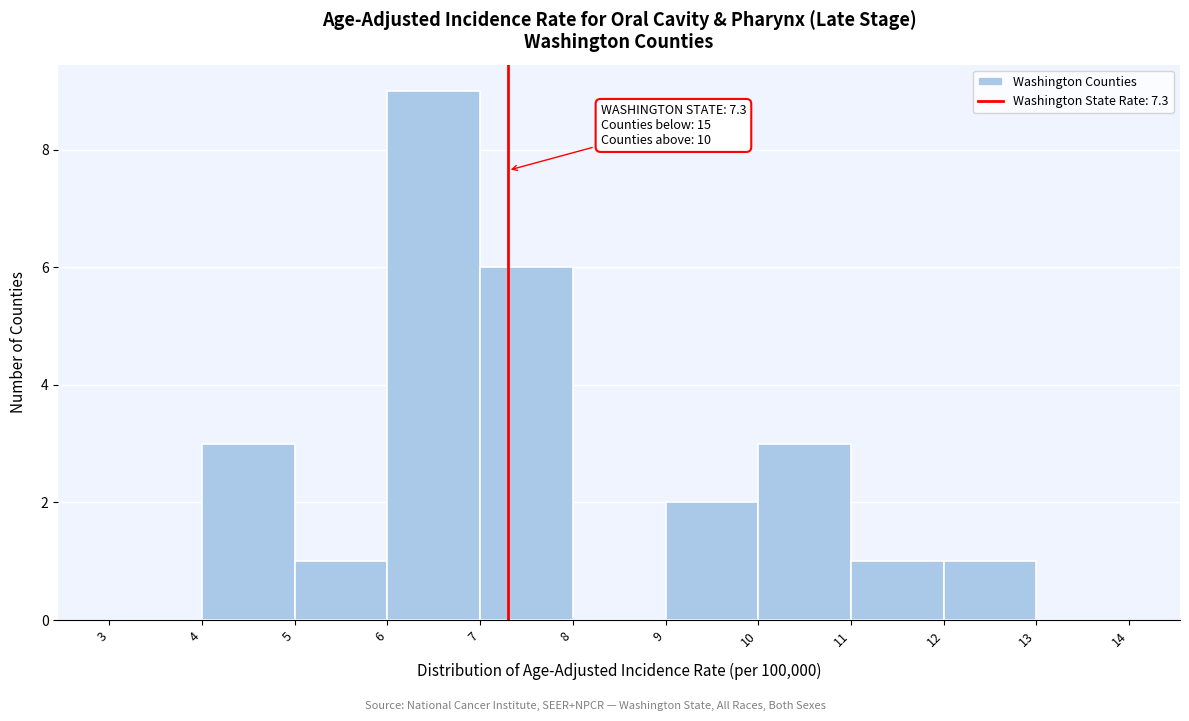

Over which range of the x-axis is the bar tallest?

6 to 7